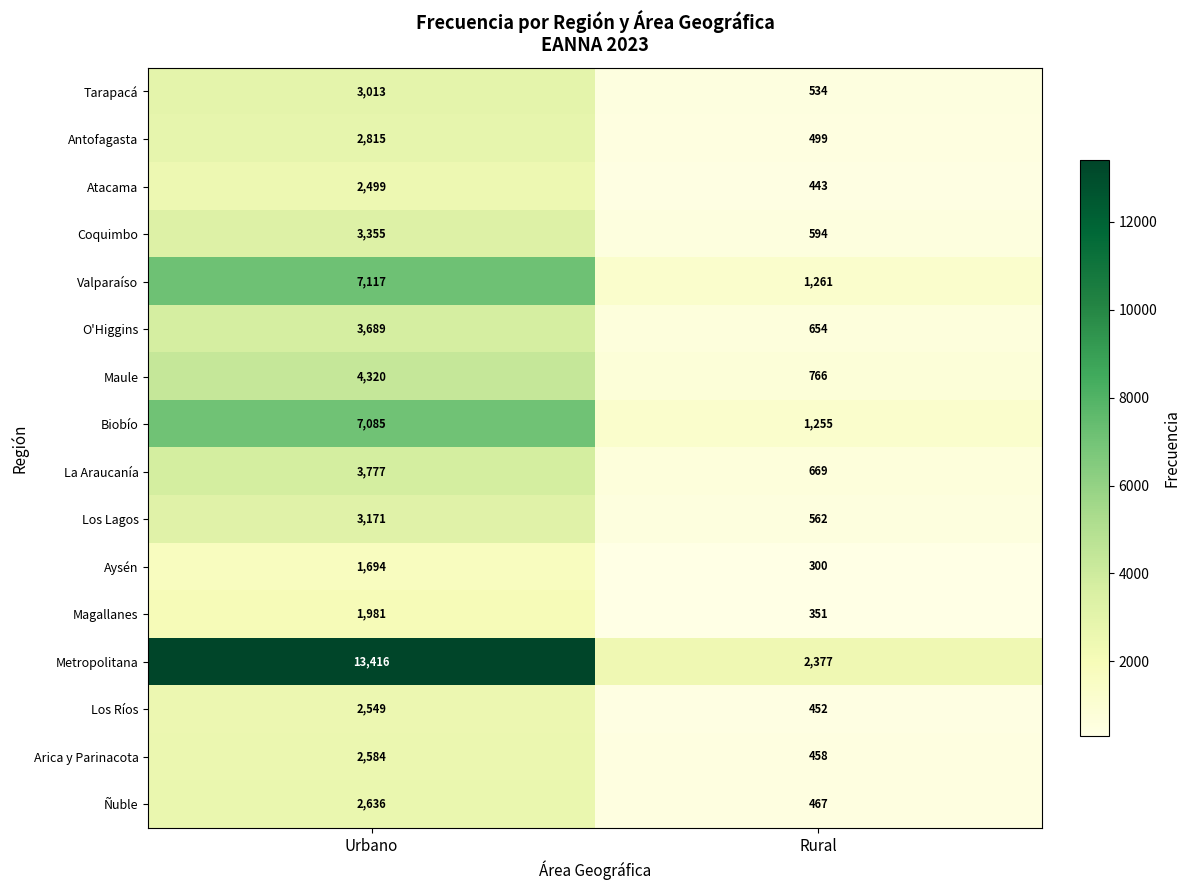

Which series has the largest range (max minus min)?

Metropolitana